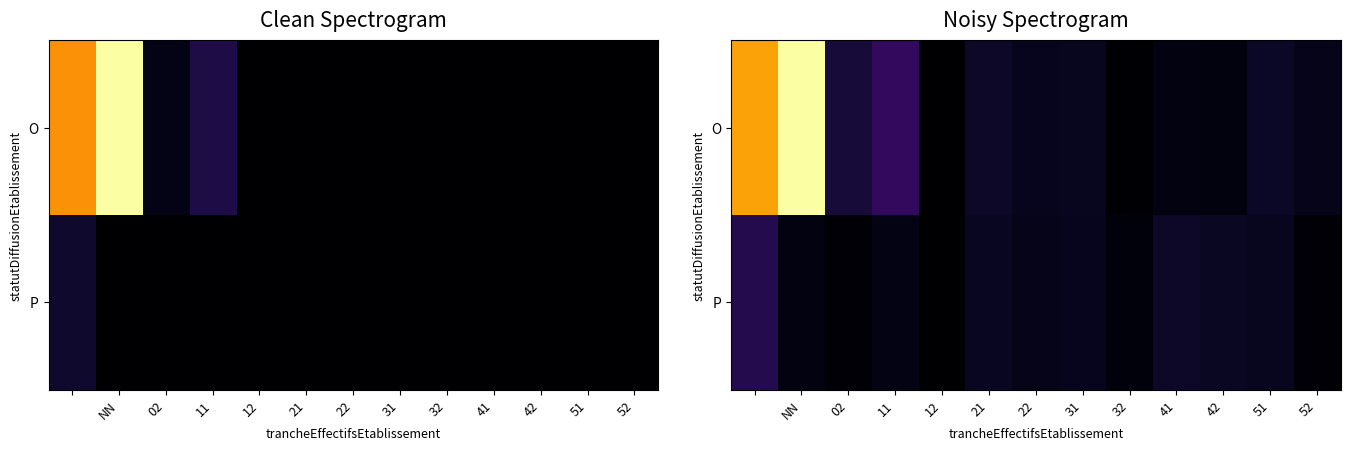

Rank the series by their maximum value, from highest to lowest.

O, P